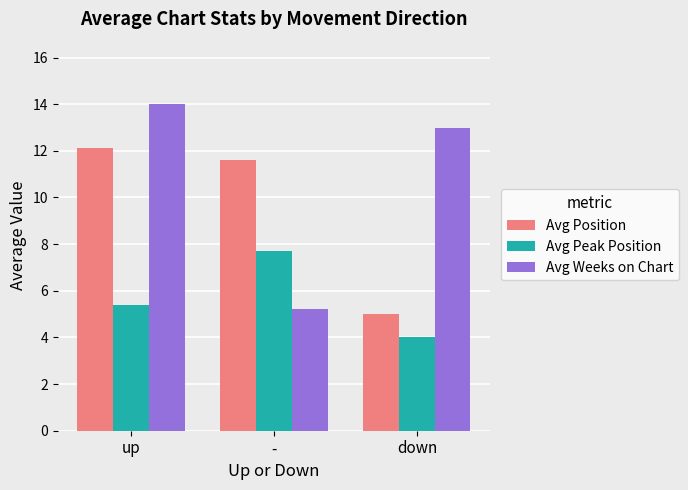

Are the bars horizontal?

No